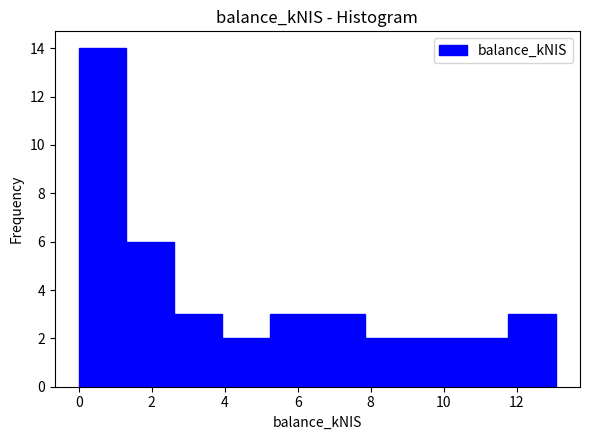

Reading left to right, transcribe this chart: for each bar, give the range it covers on the x-axis and its height. Neither the bar edges nor the heights are printed on the chart, so give them approximately, as read against the axes.

0.0 to 1.4: 14
1.4 to 2.6: 6
2.6 to 4.0: 3
4.0 to 5.2: 2
5.2 to 6.6: 3
6.6 to 7.8: 3
7.8 to 9.2: 2
9.2 to 10.4: 2
10.4 to 11.8: 2
11.8 to 13.0: 3